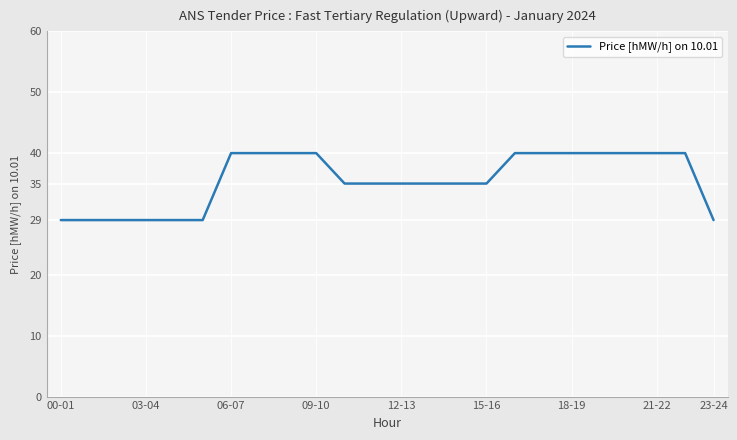

What is the minimum value shown in the chart?

29